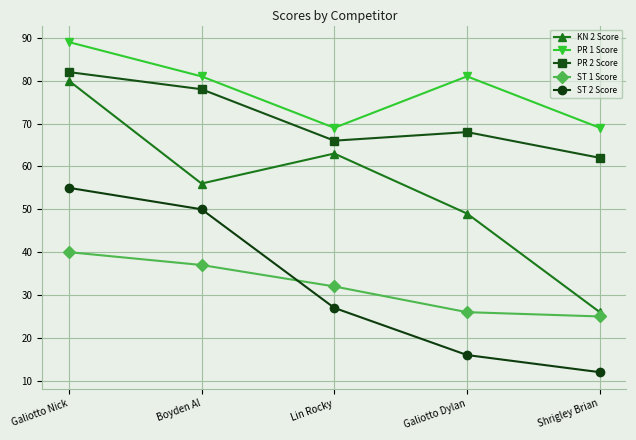

Which label corresponds to the largest value in the chart?

Galiotto Nick